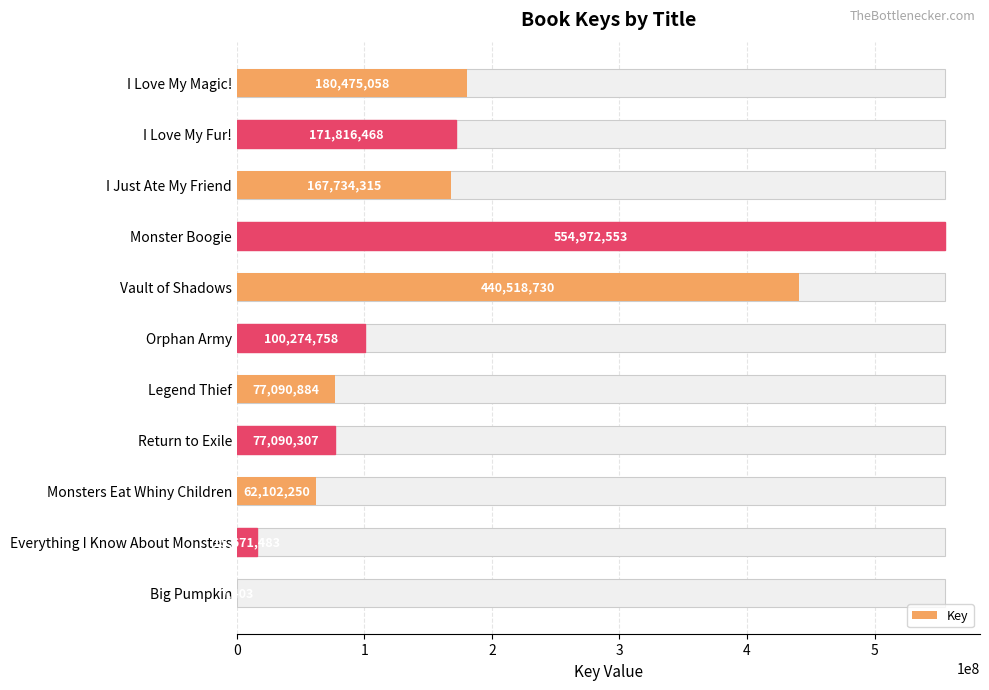

Is it true that the value at Orphan Army is 100274758?

True